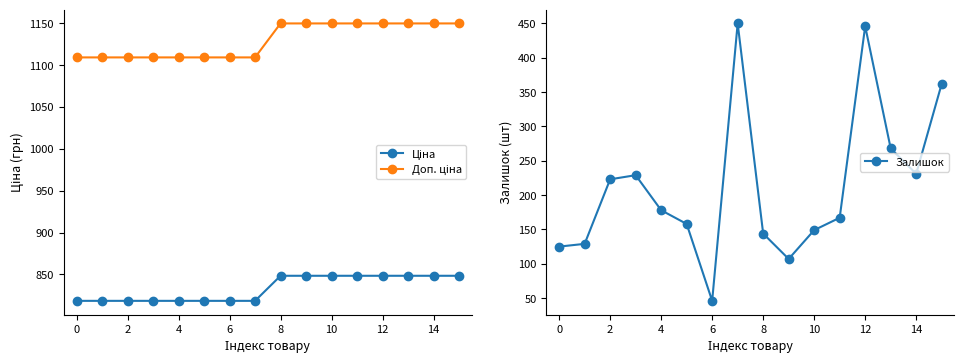

The Залишок series shows 149 at 10. True or false?

True